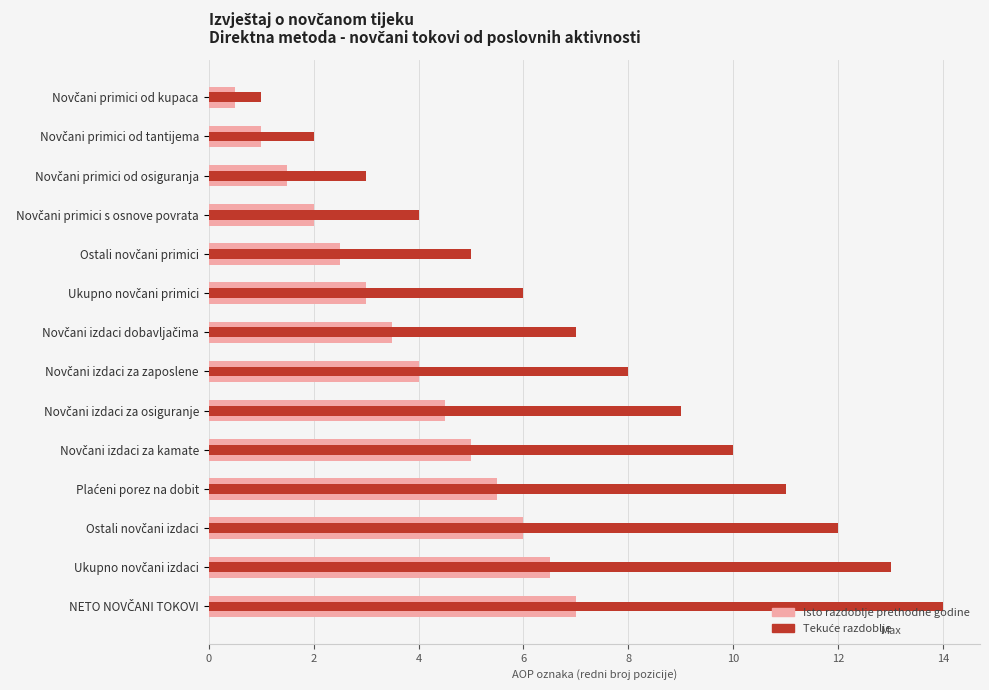

At how many categories does at least one series exceed 7?

7